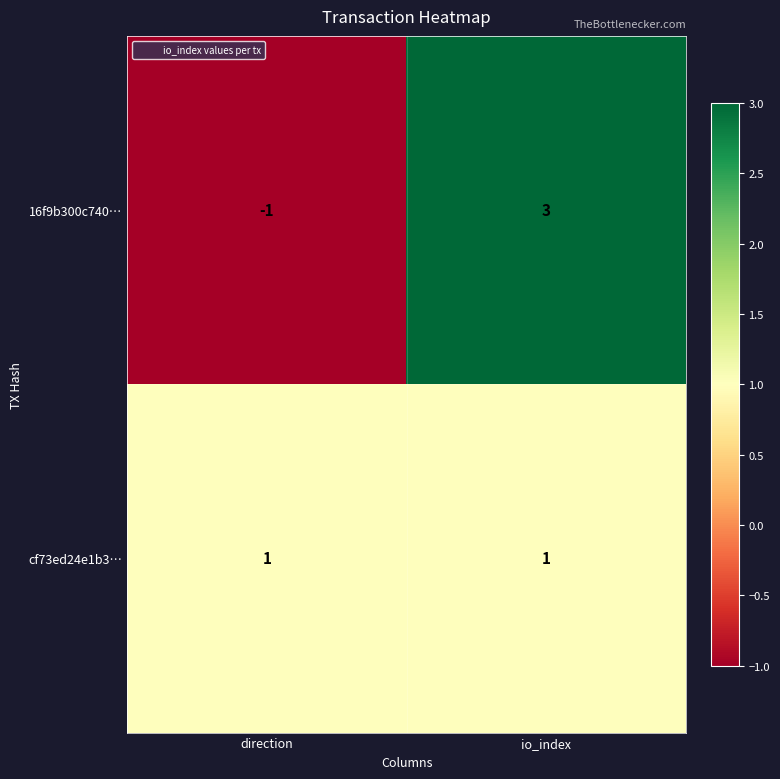

True or false: 16f9b300c740… has a value of 3 at io_index.

True